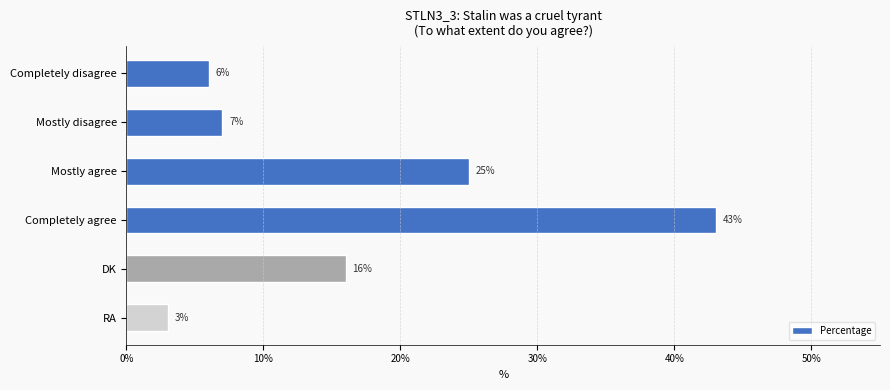

How many data points are less than 16?

3